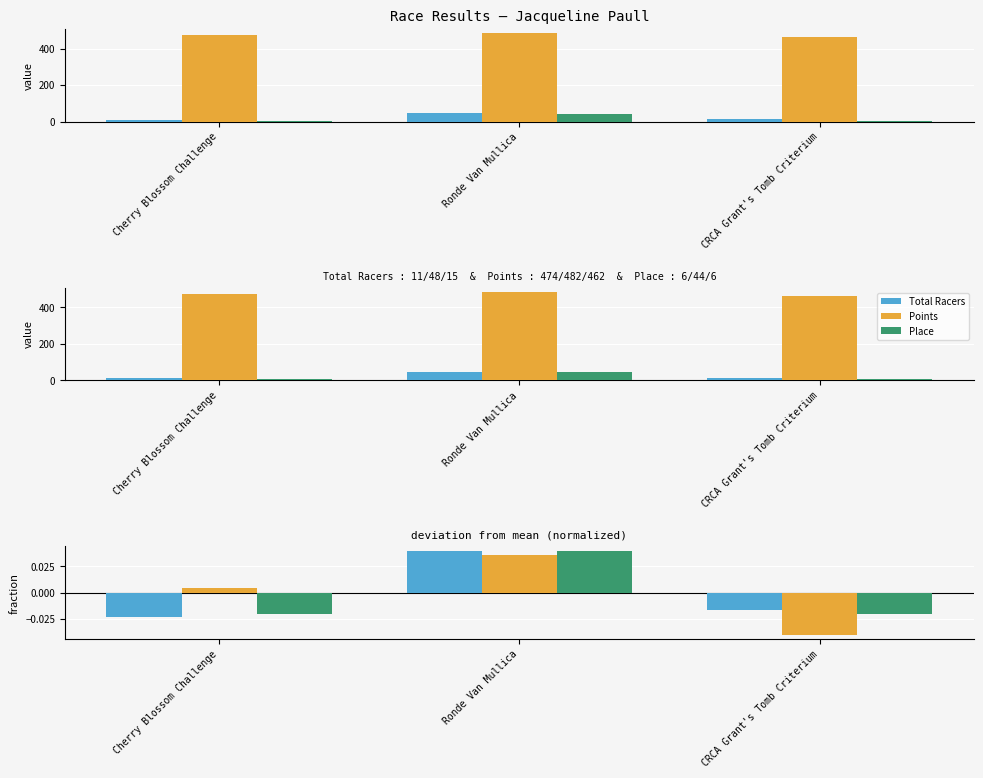

Which series has the largest total across all categories?

Points